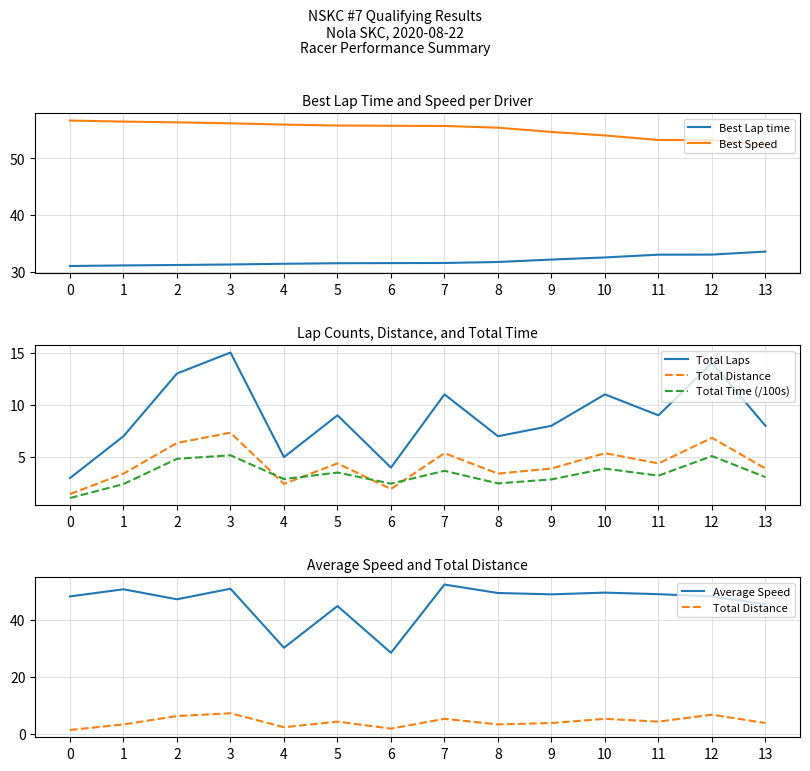

What is the average value of the Best Lap time series?

31.9